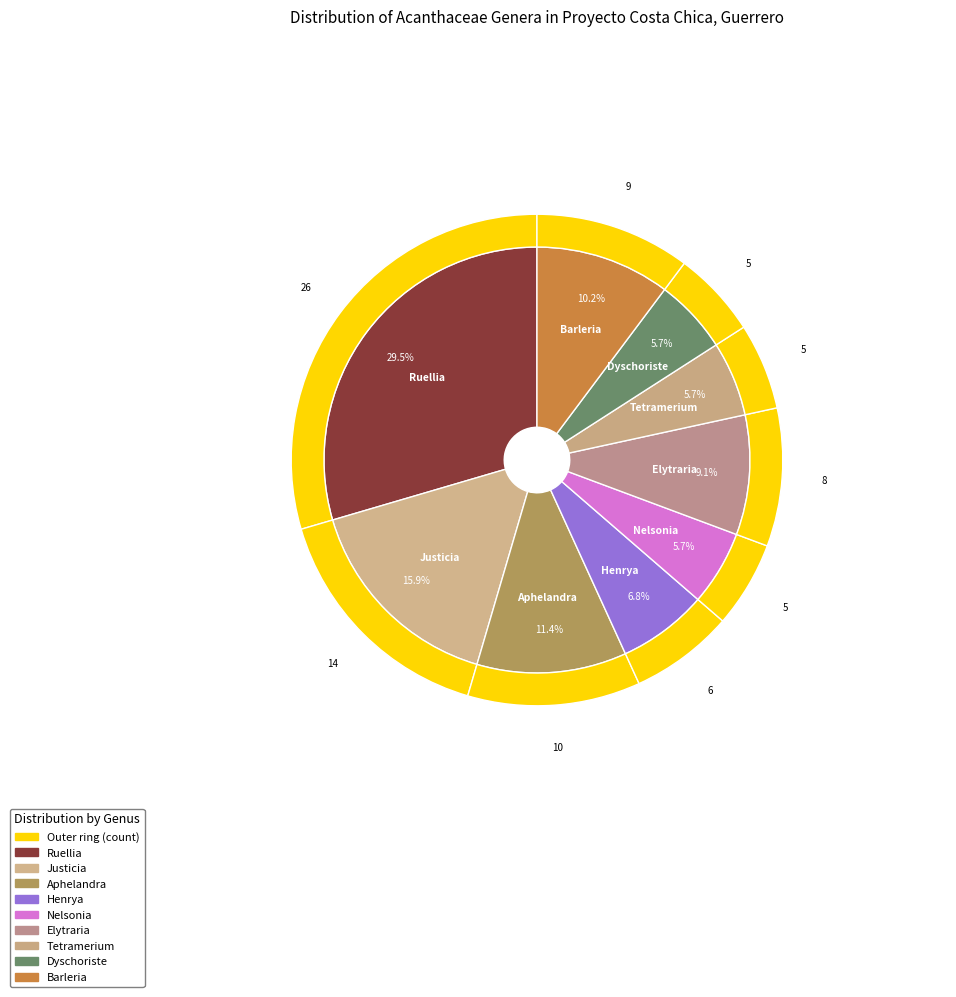

Rank the categories by value from lowest to highest.

Nelsonia, Tetramerium, Dyschoriste, Henrya, Elytraria, Barleria, Aphelandra, Justicia, Ruellia